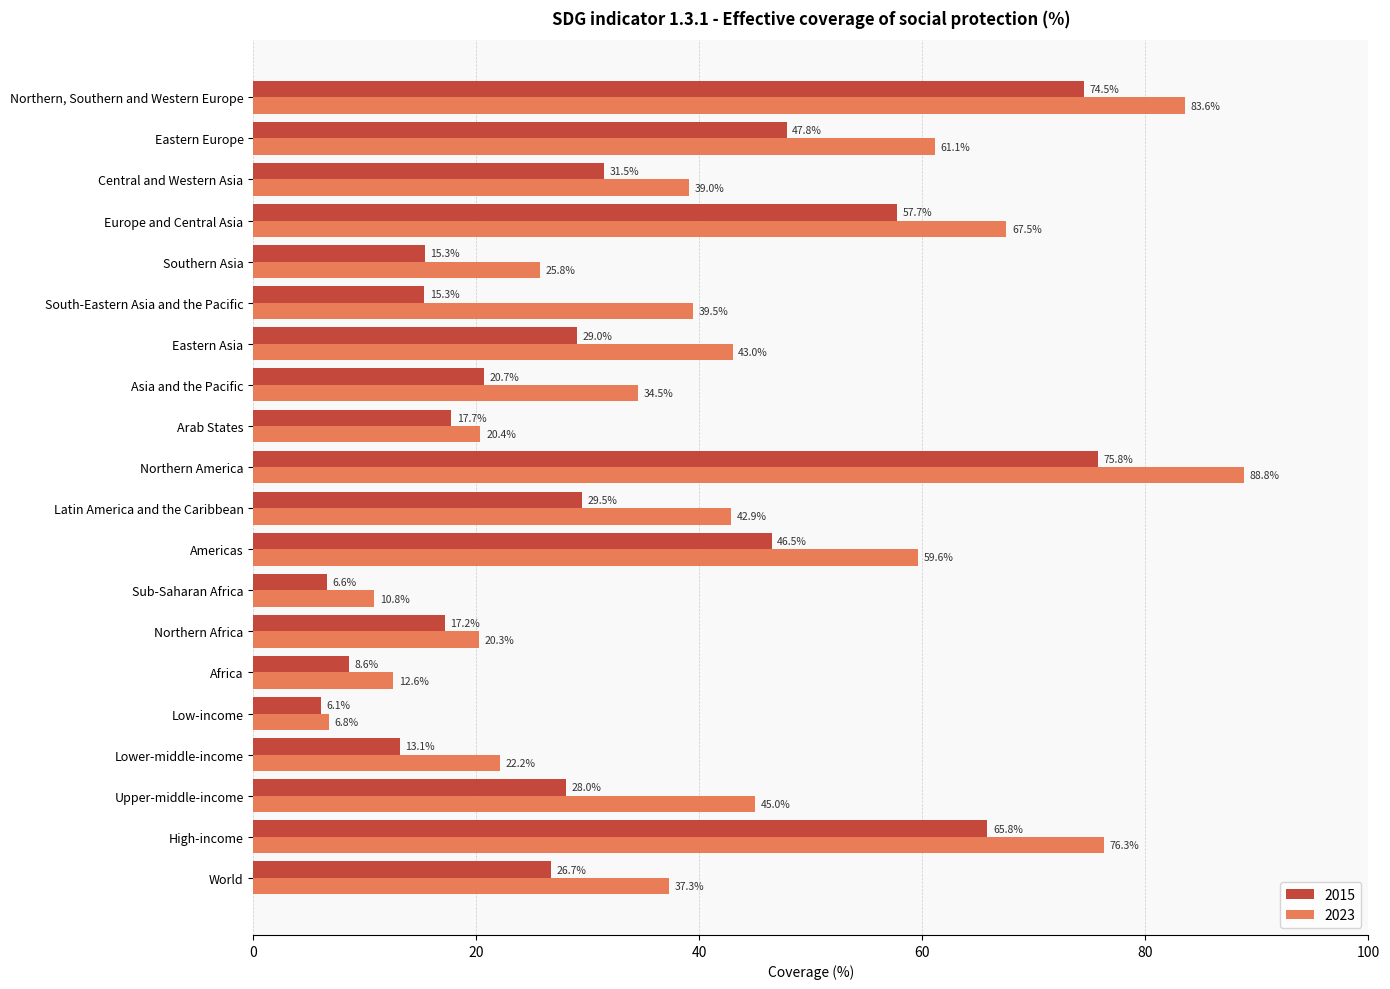

What value does the 2015 series have at Upper-middle-income?

28.0